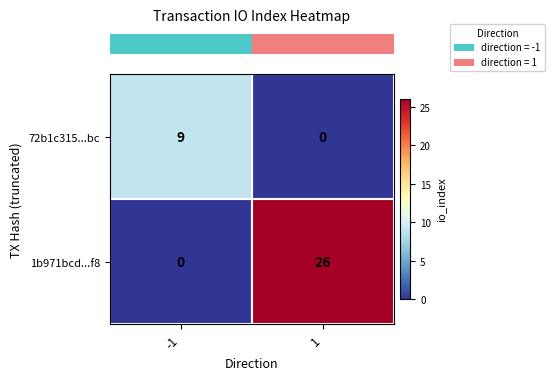

What is the difference between the 1b971bcd...f8 values at -1 and 1?

26